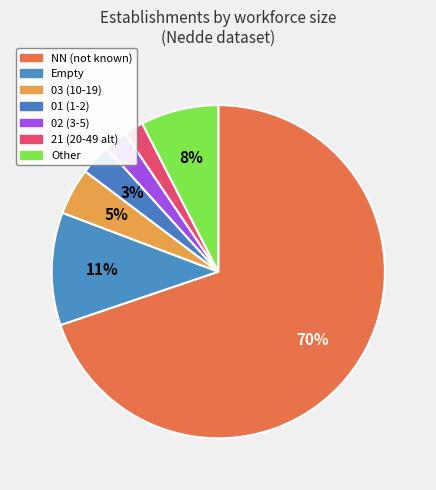

Count the number of slices in the pie.

7